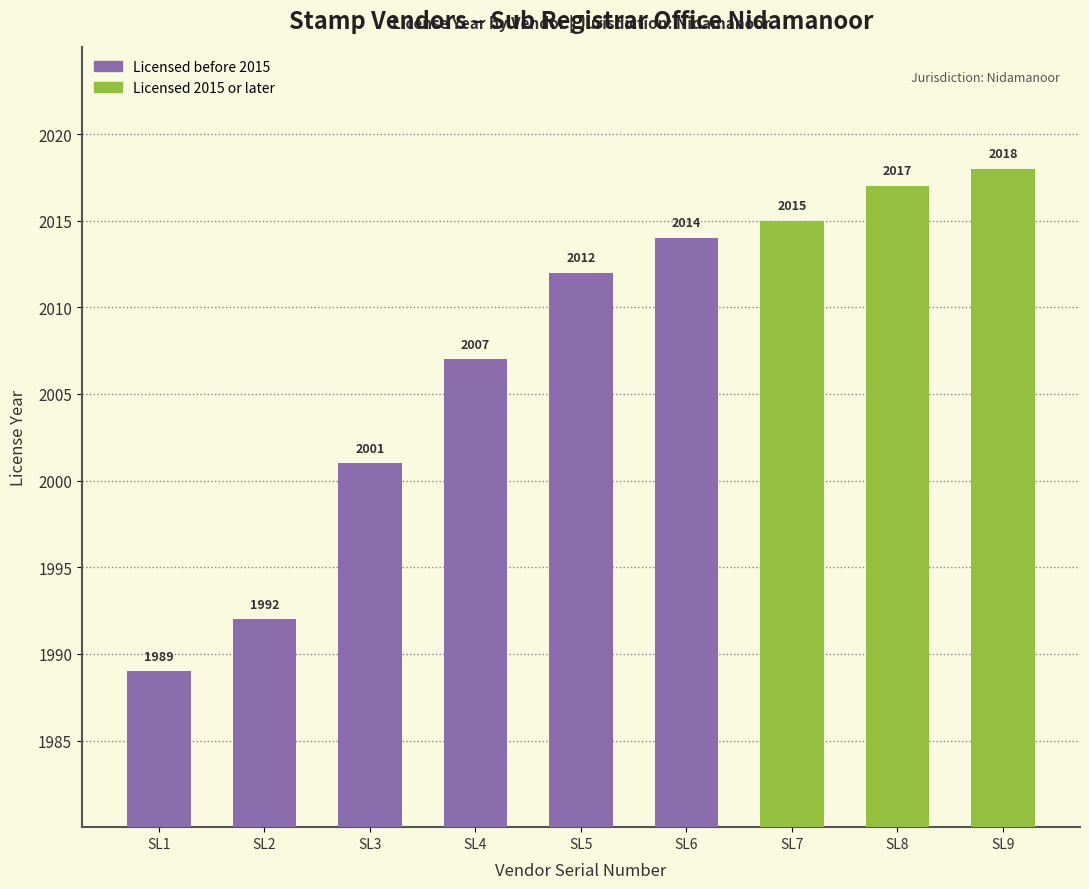

Between SL1 and SL5, which is larger?

SL5